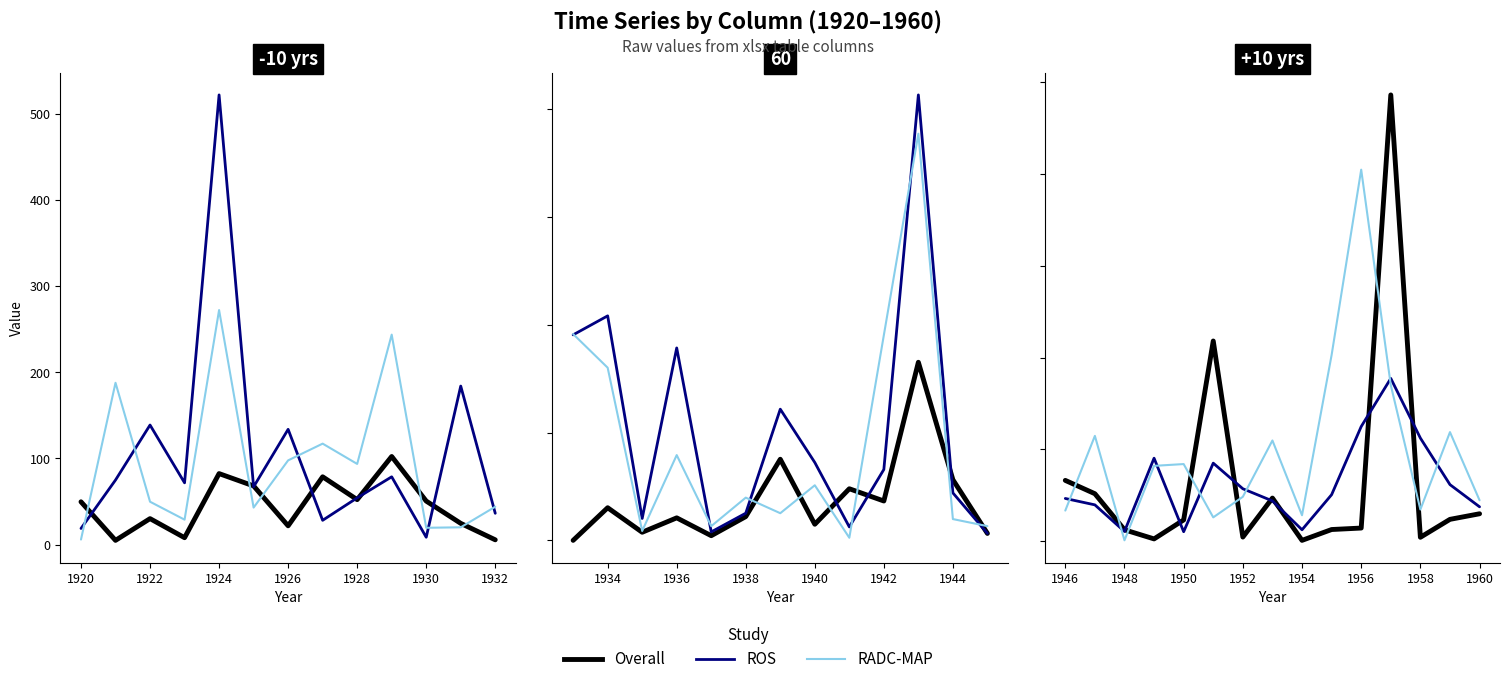

True or false: ROS and Overall intersect in this chart.

True